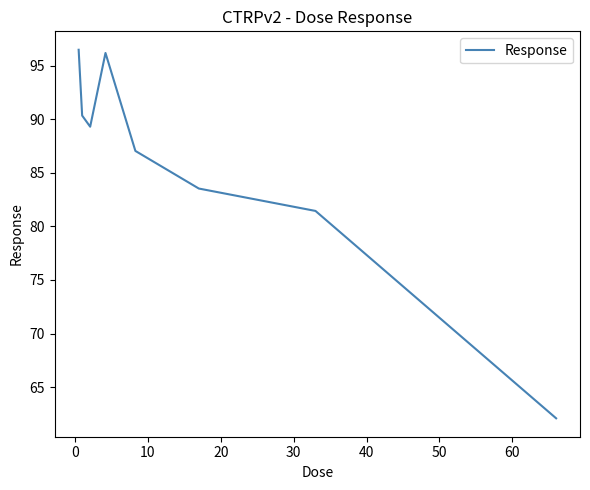

What is the minimum value shown in the chart?

62.1